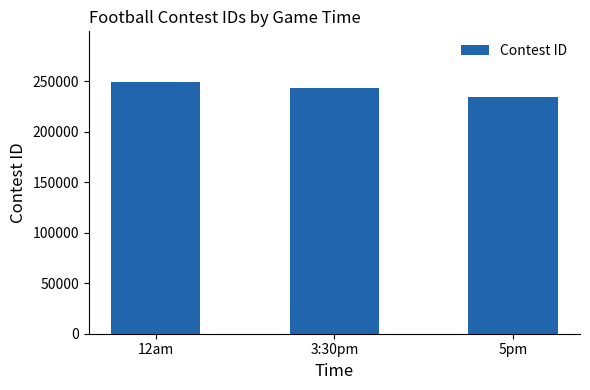

Where is the data nearest to the value 242139?

3:30pm